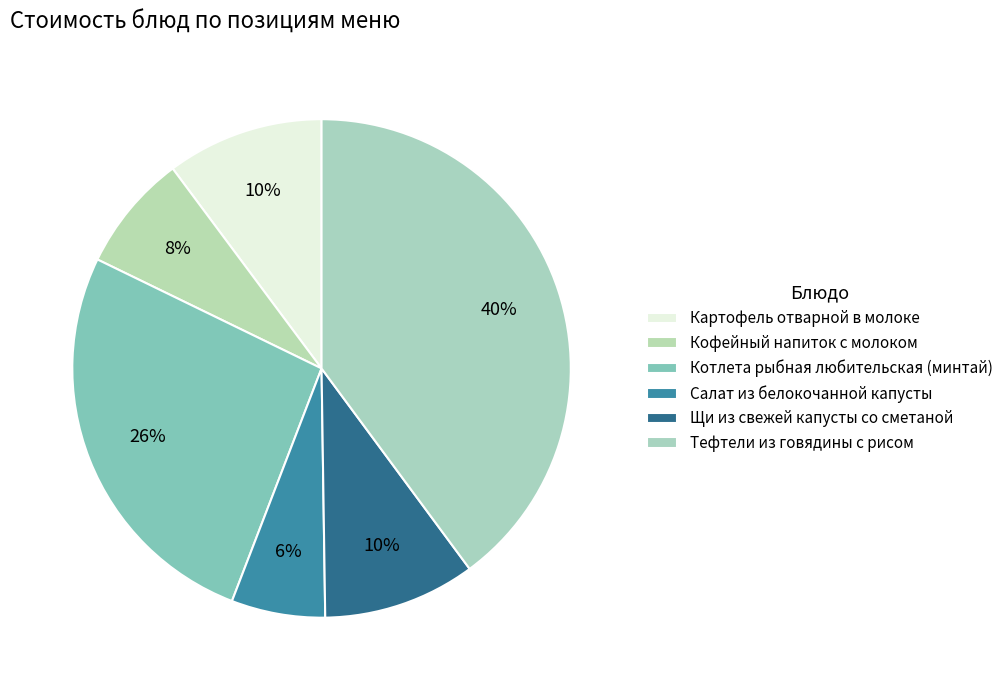

Combined, do Кофейный напиток с молоком and Тефтели из говядины с рисом account for over 50%?

No